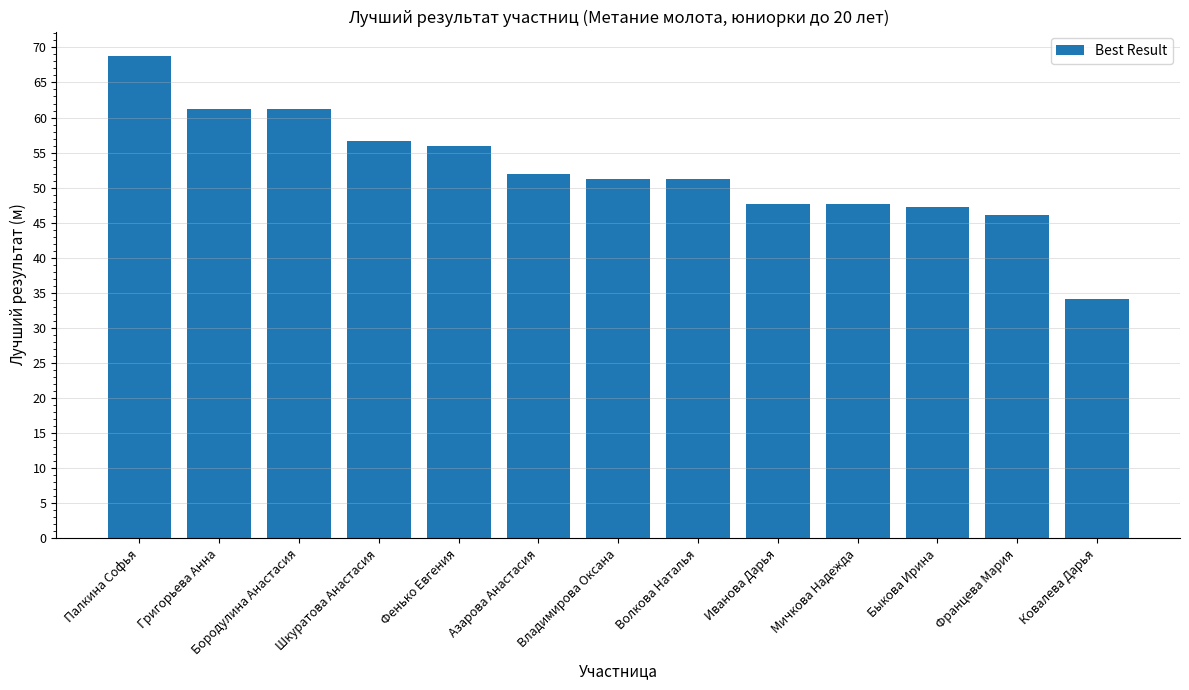

What is the ratio of the value at Фенько Евгения to the value at Волкова Наталья?

1.1